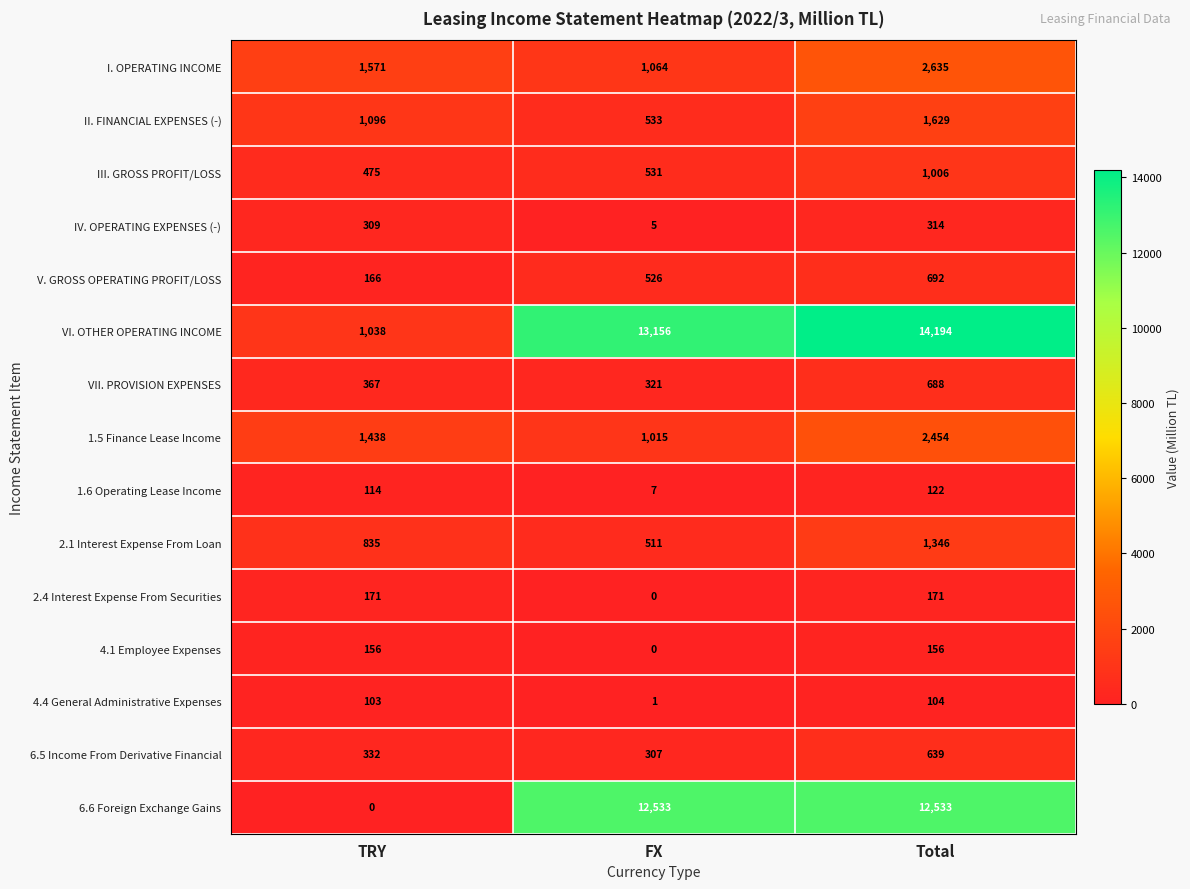

Rank the series at TRY from highest to lowest value.

I. OPERATING INCOME, 1.5 Finance Lease Income, II. FINANCIAL EXPENSES (-), VI. OTHER OPERATING INCOME, 2.1 Interest Expense From Loan, III. GROSS PROFIT/LOSS, VII. PROVISION EXPENSES, 6.5 Income From Derivative Financial, IV. OPERATING EXPENSES (-), 2.4 Interest Expense From Securities, V. GROSS OPERATING PROFIT/LOSS, 4.1 Employee Expenses, 1.6 Operating Lease Income, 4.4 General Administrative Expenses, 6.6 Foreign Exchange Gains